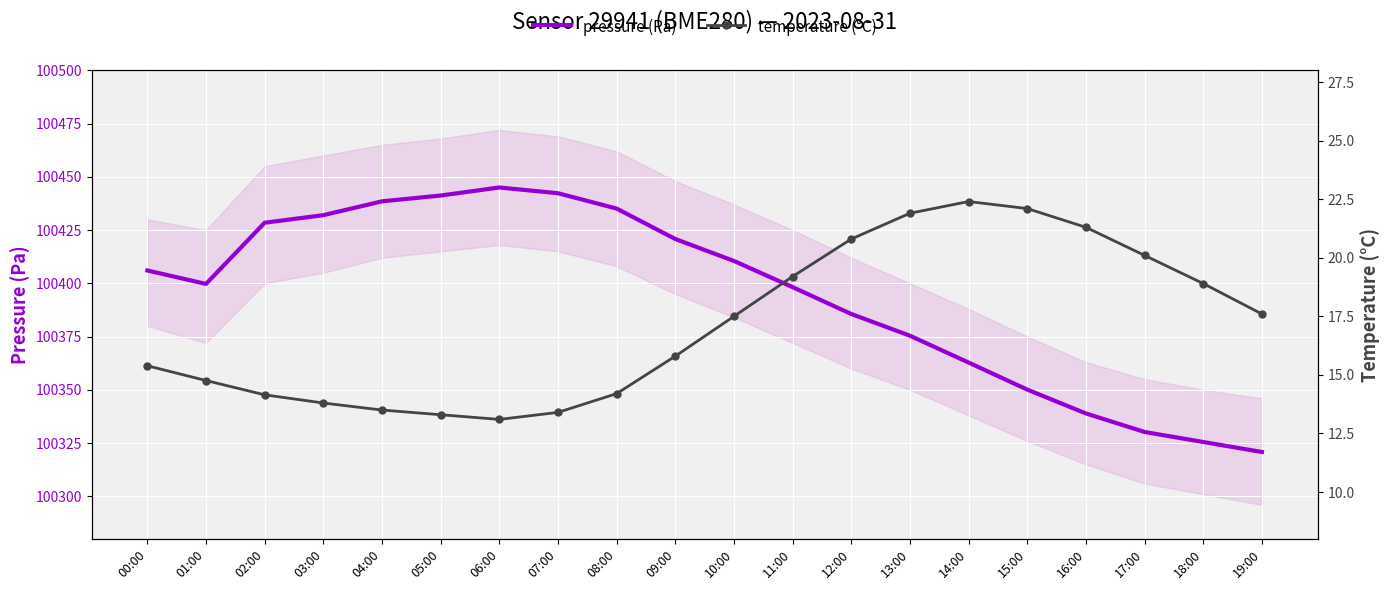

Between 06:00 and 10:00, which series saw the biggest shift?

pressure (Pa)